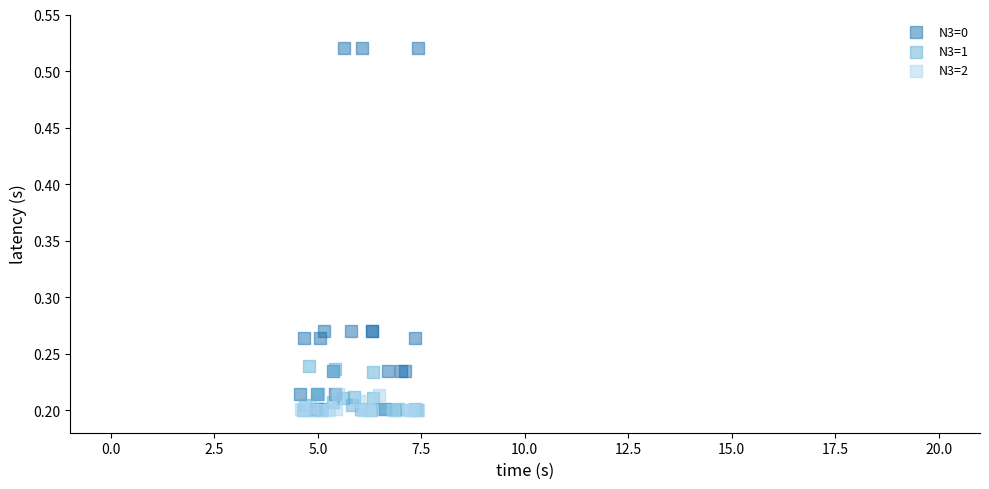

Which series has the largest Y range (max minus min)?

N3=0